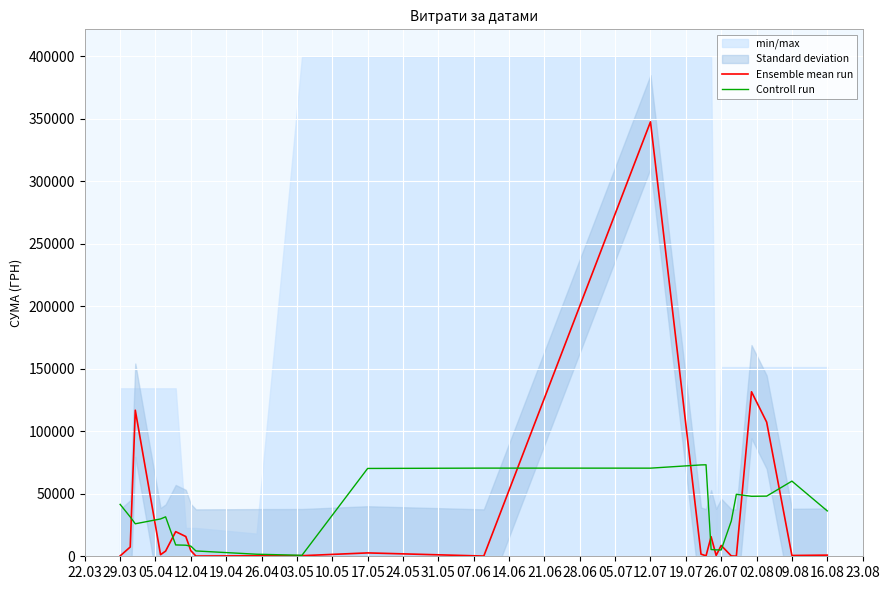

What is the maximum value for Ensemble mean run?

347609.8